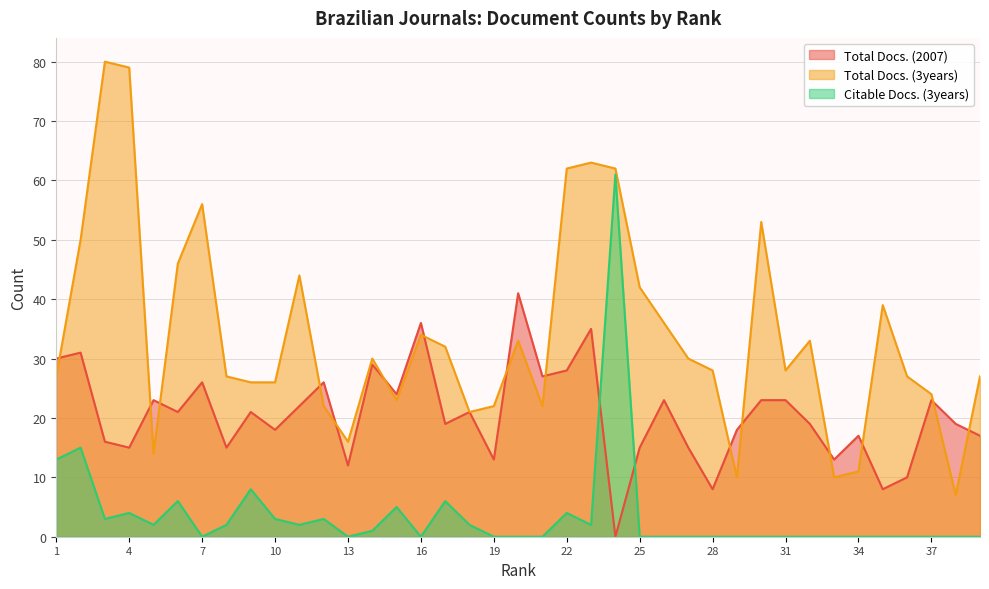

Is the value of Citable Docs. (3years) at 36 greater than the value of Total Docs. (2007) at 36?

No